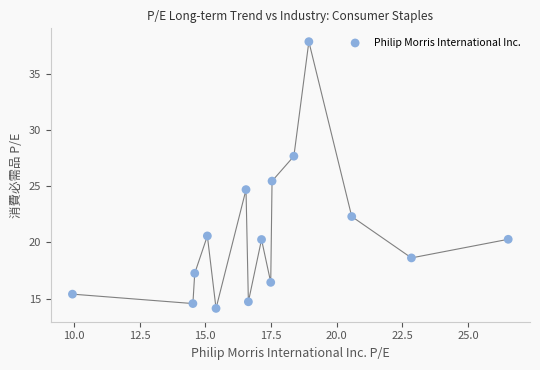

What Y value in the scatter plot is closest to 26?

25.5